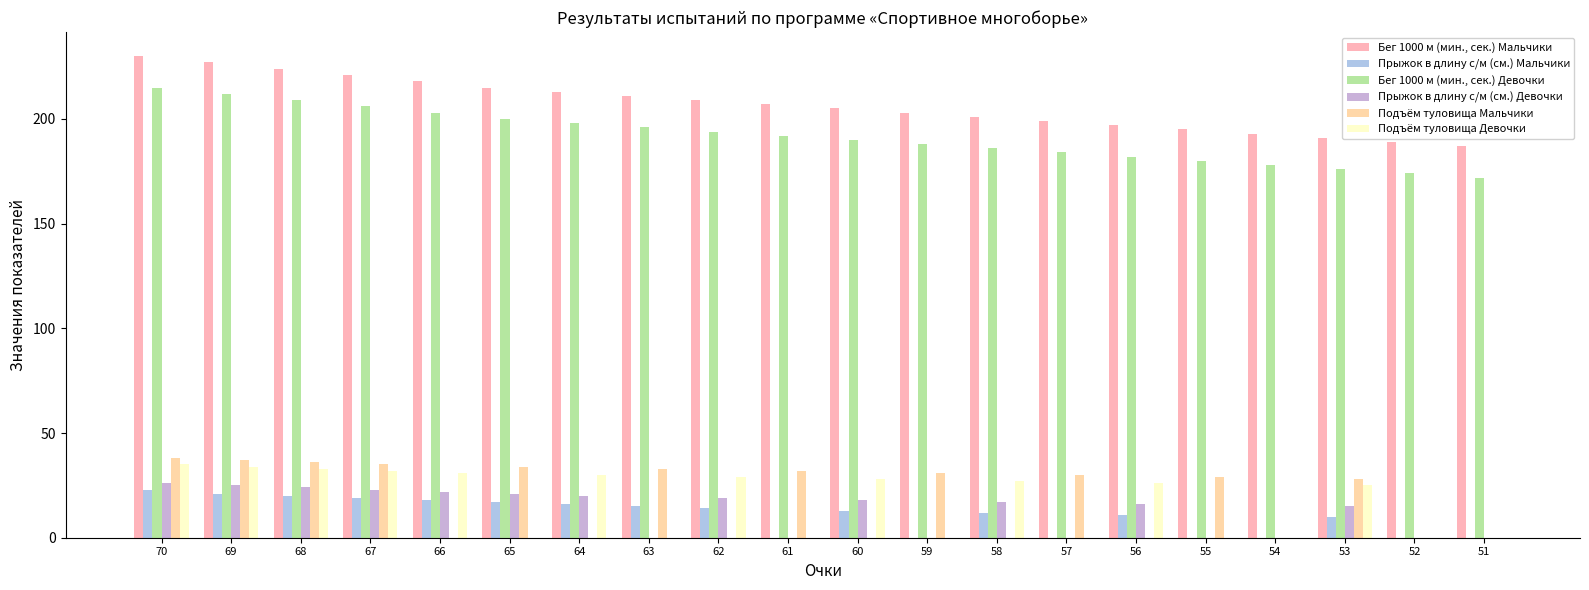

Rank the series by their maximum value, from highest to lowest.

Бег 1000 м (мин., сек.) Мальчики, Бег 1000 м (мин., сек.) Девочки, Подъём туловища Мальчики, Подъём туловища Девочки, Прыжок в длину с/м (см.) Девочки, Прыжок в длину с/м (см.) Мальчики